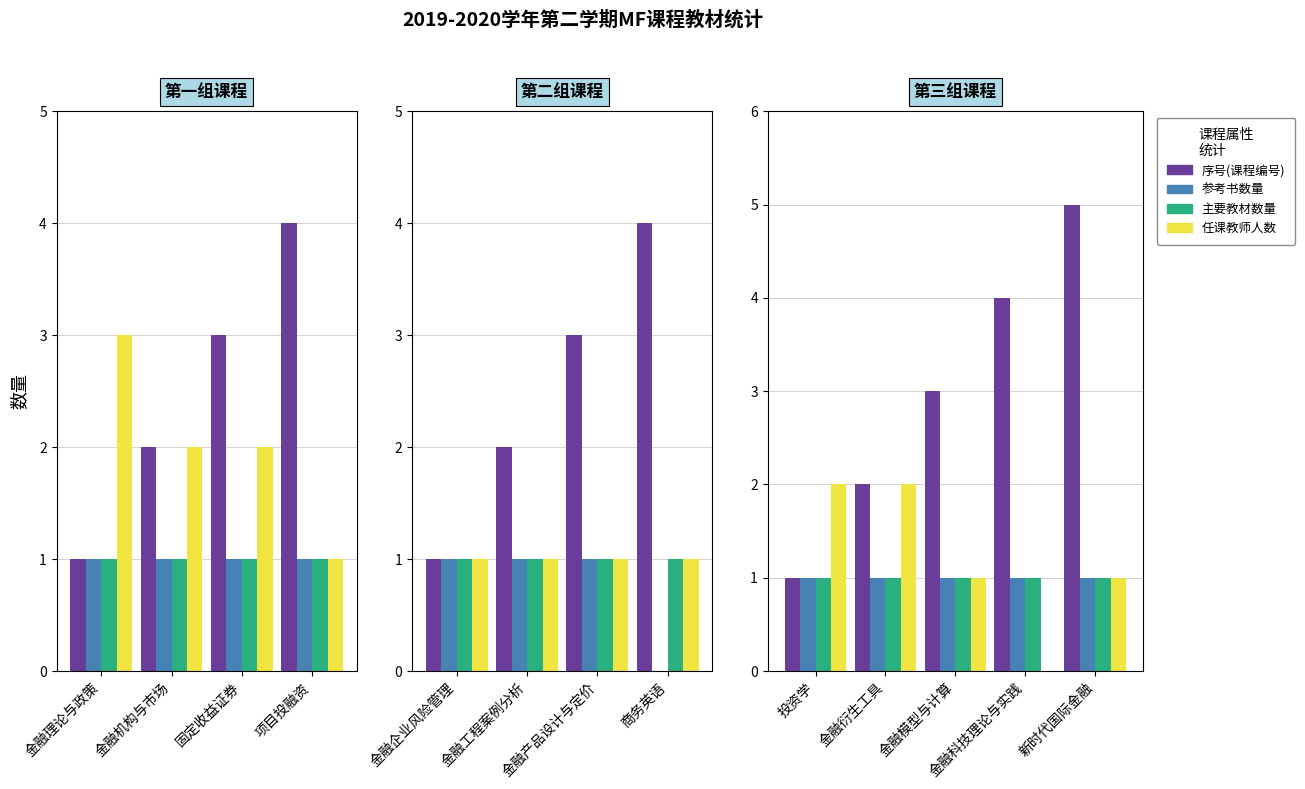

True or false: 任课教师人数 has a value of -1 at 金融科技理论与实践.

False